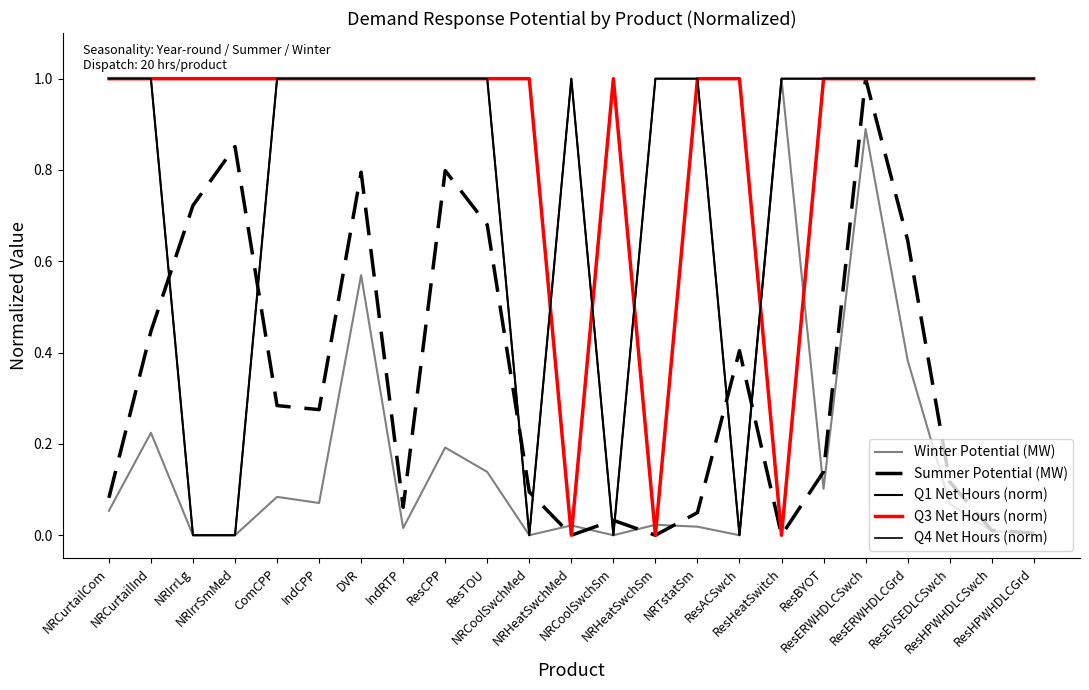

Does the chart have visible grid lines?

No